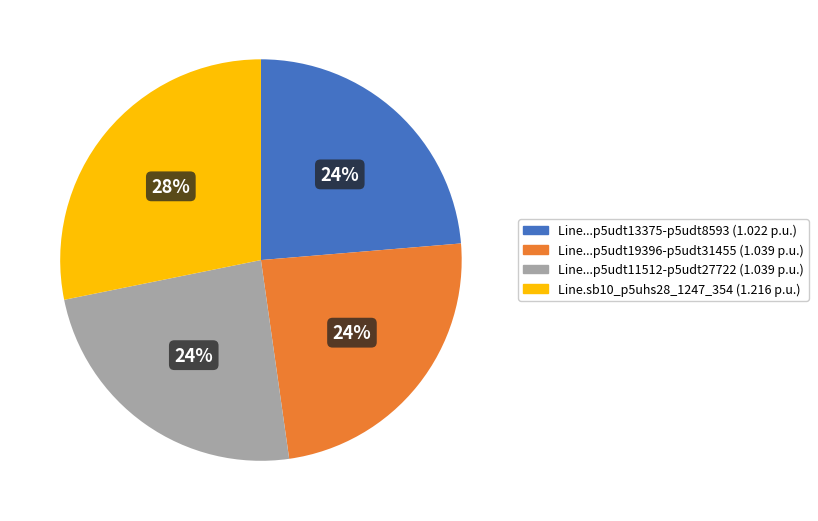

Is there any slice that represents more than half of the pie?

No